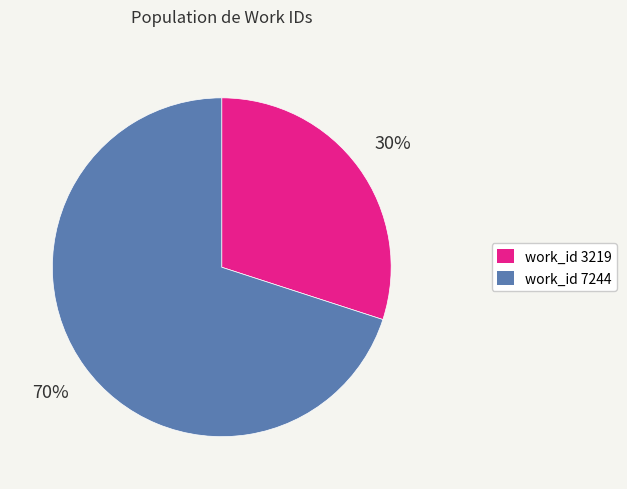

Is there a majority slice in this chart?

Yes